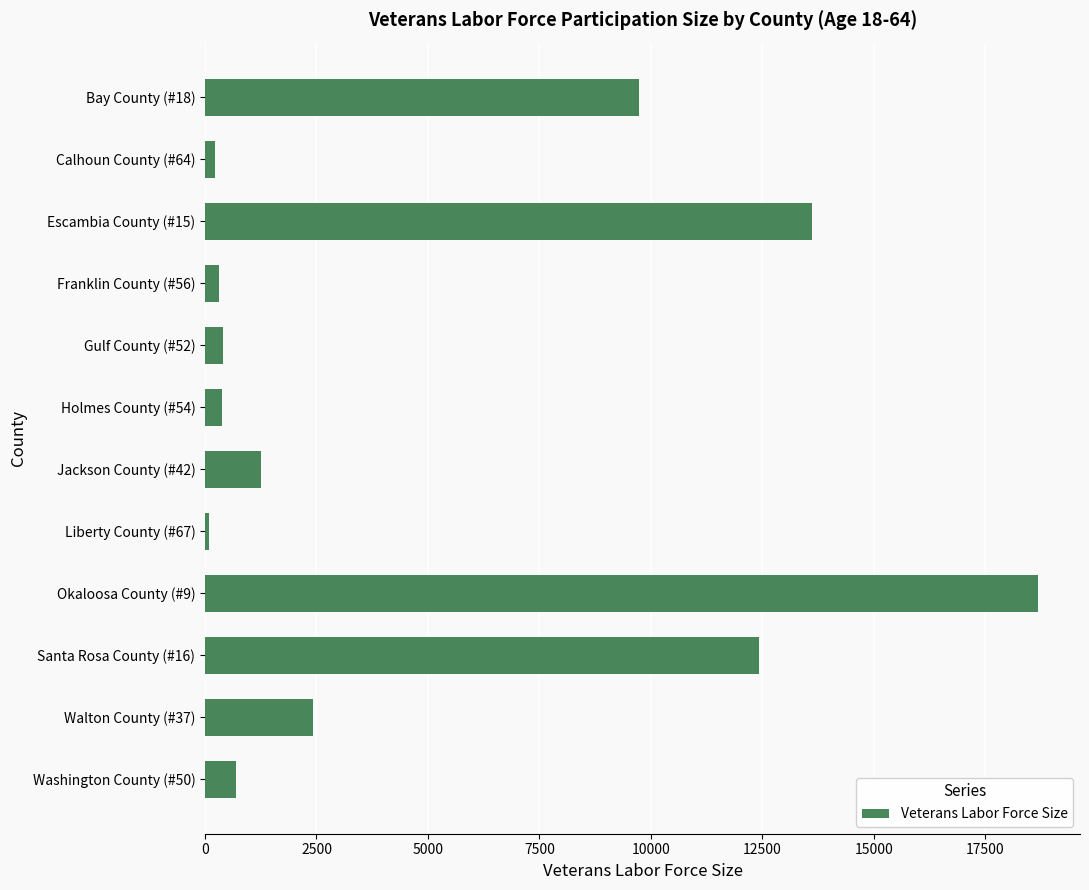

What is the label of the 6th bar from the top?

Holmes County (#54)